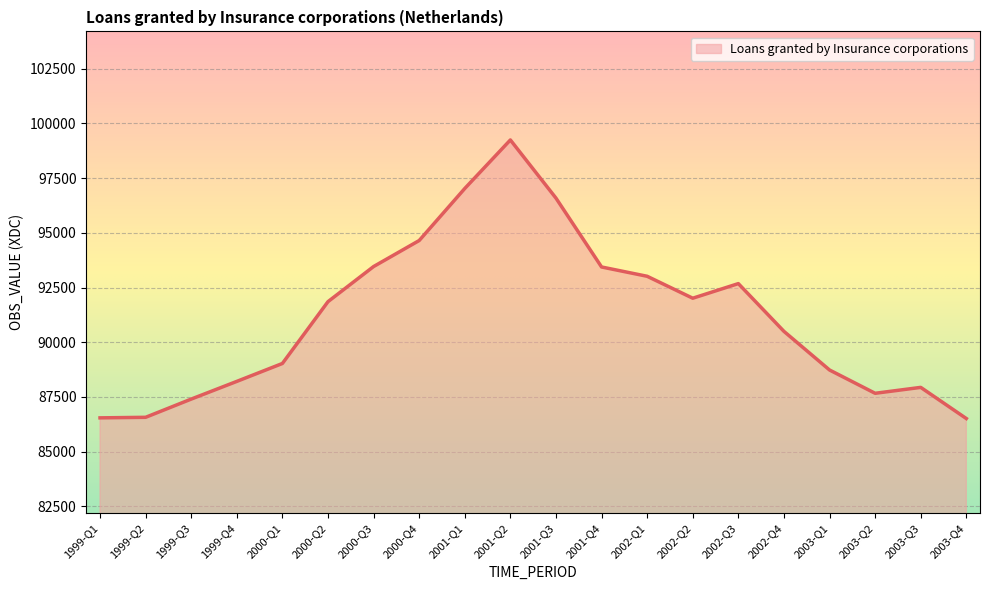

What is the difference between the values at 1999-Q2 and 2000-Q4?

8081